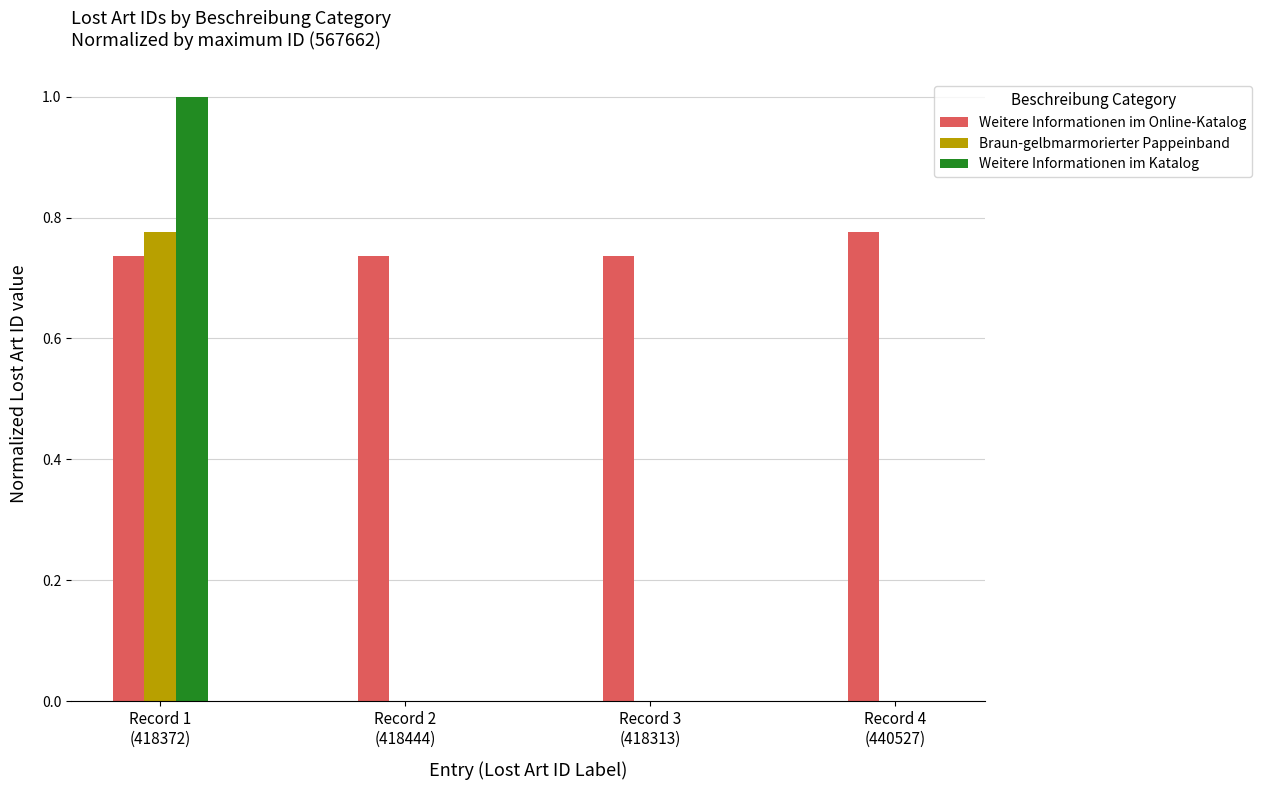

What is the sum of all Weitere Informationen im Katalog values?

1.0